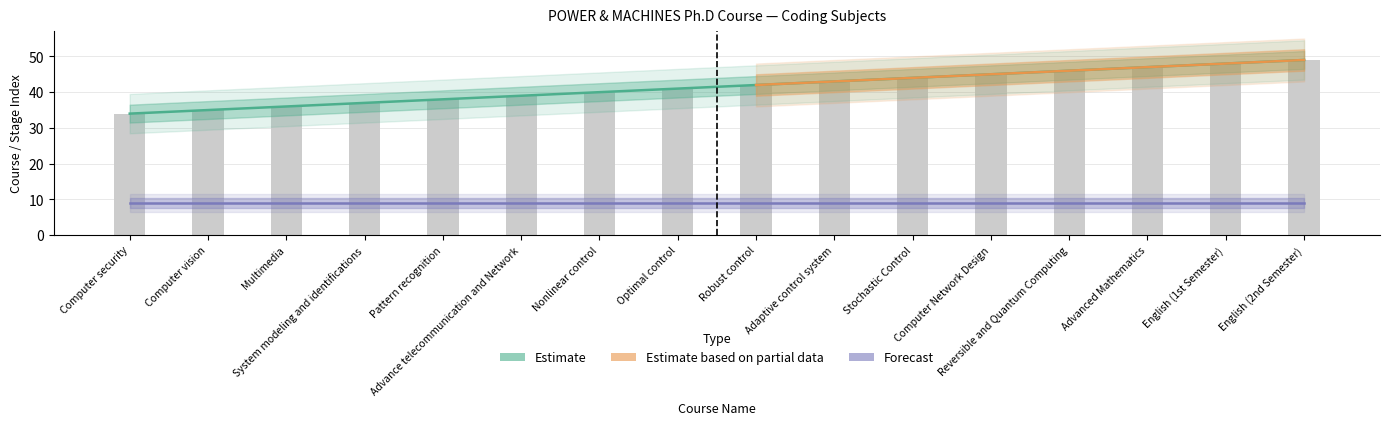

The chart shows a value of 41 at Optimal control. True or false?

True